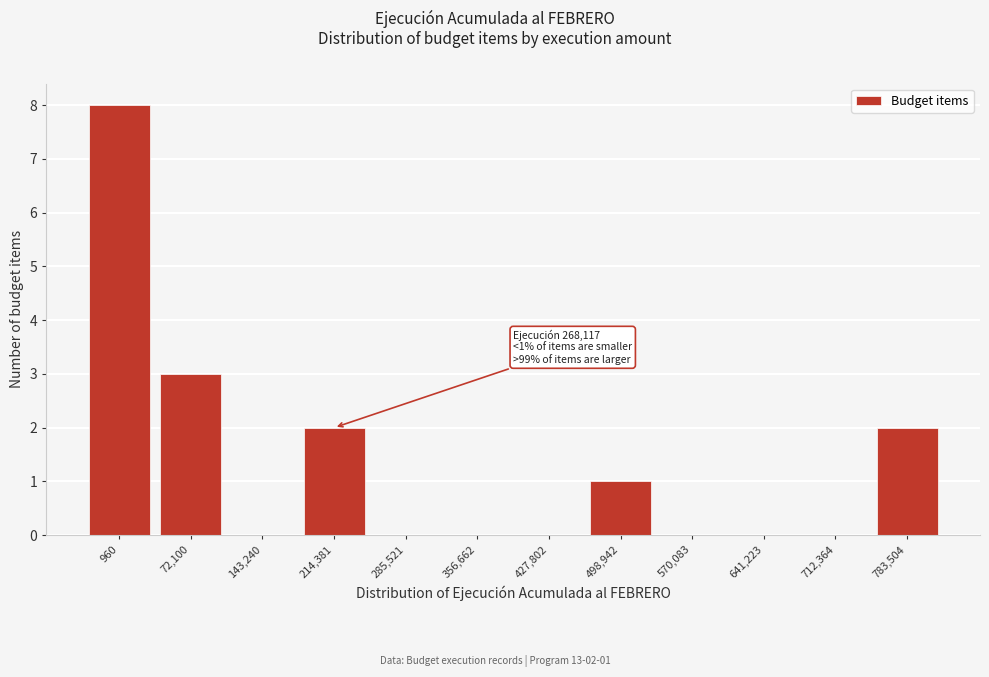

Reading left to right, what are all the values shown in this chart?

960=8	72,100=3	143,240=0	214,381=2	285,521=0	356,662=0	427,802=0	498,942=1	570,083=0	641,223=0	712,364=0	783,504=2